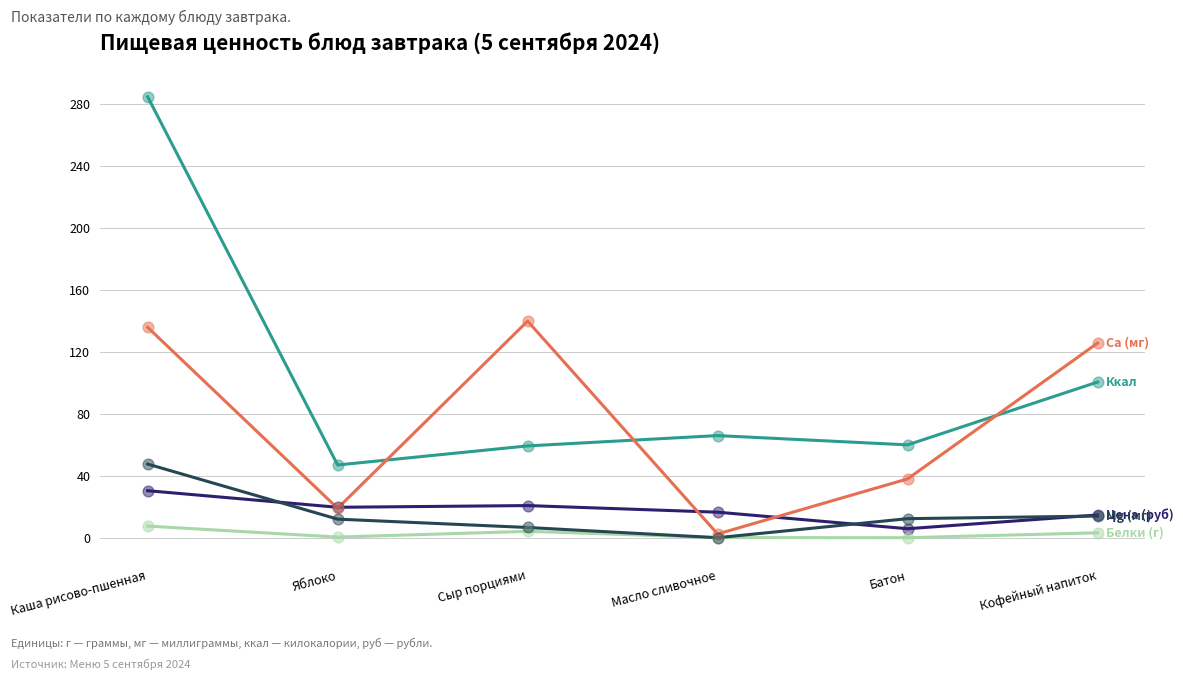

At which category is the sum across all series the highest?

Каша рисово-пшенная